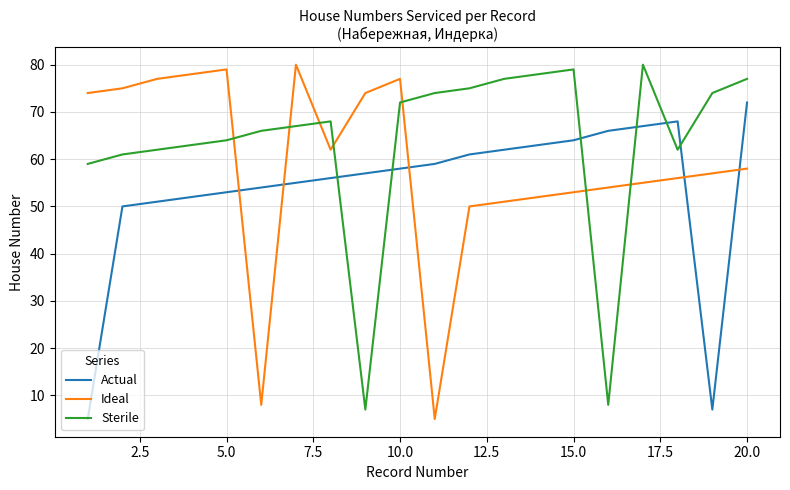

What is the smallest value displayed?

5